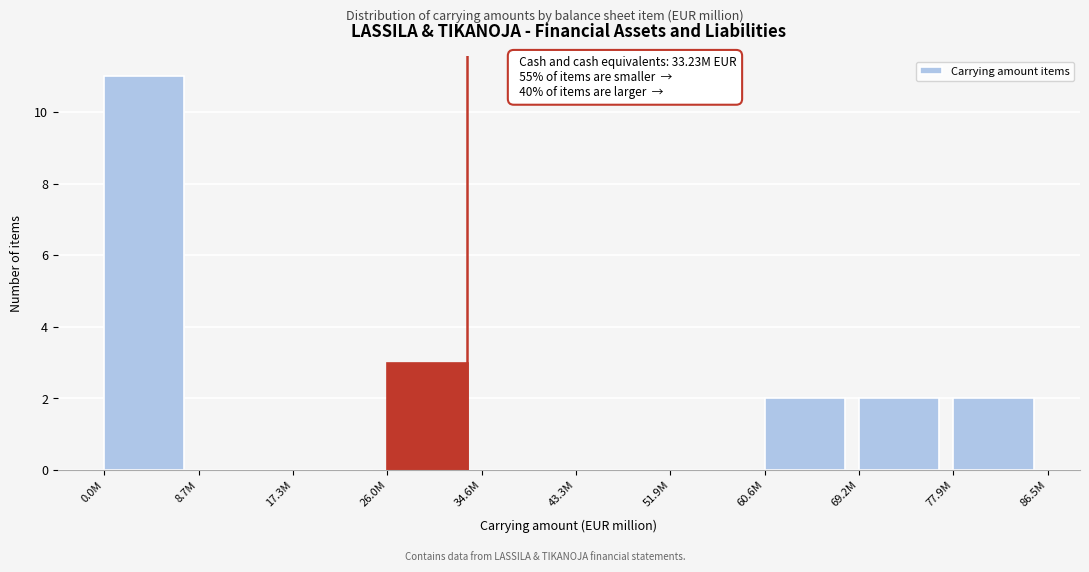

Reading right to left, extract all data points from this chart.

77.9M=2	69.2M=2	60.6M=2	51.9M=0	43.3M=0	34.6M=0	26.0M=3	17.3M=0	8.7M=0	0.0M=11